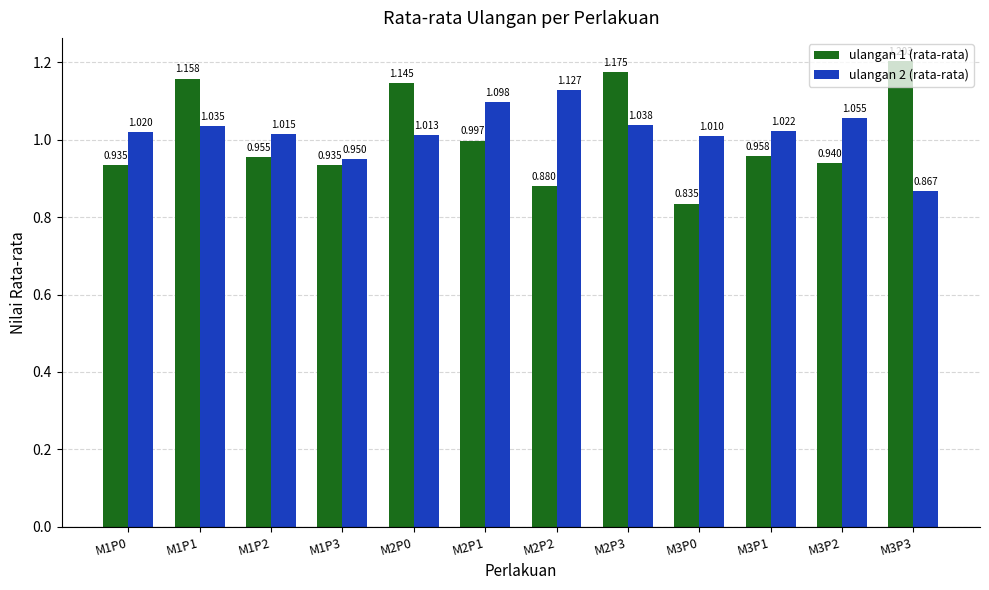

List the series in order of their peak value, lowest first.

ulangan 2 (rata-rata), ulangan 1 (rata-rata)